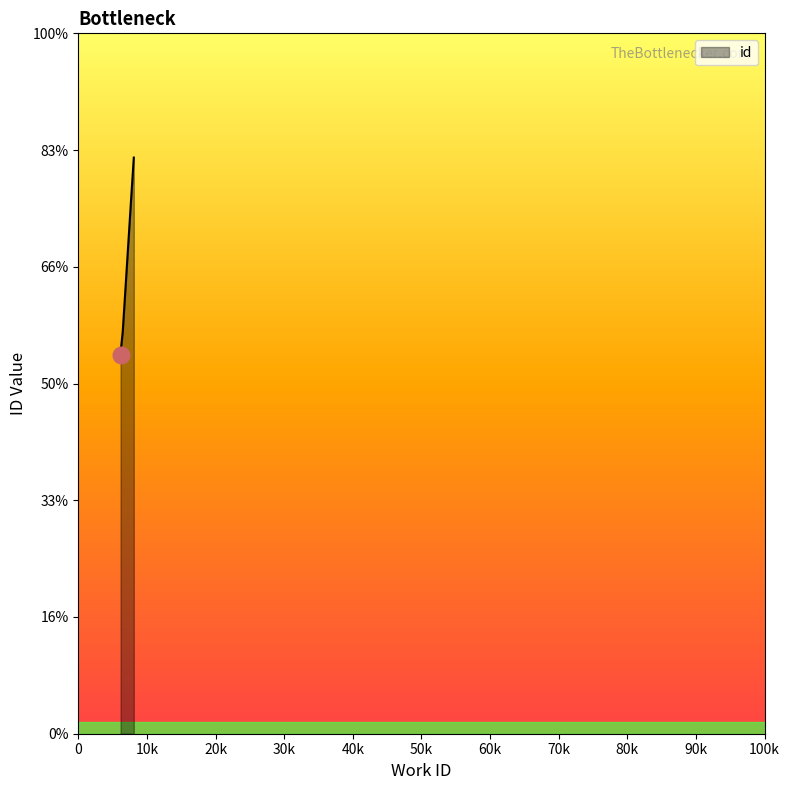

Which category has the lowest value across all series?

6162